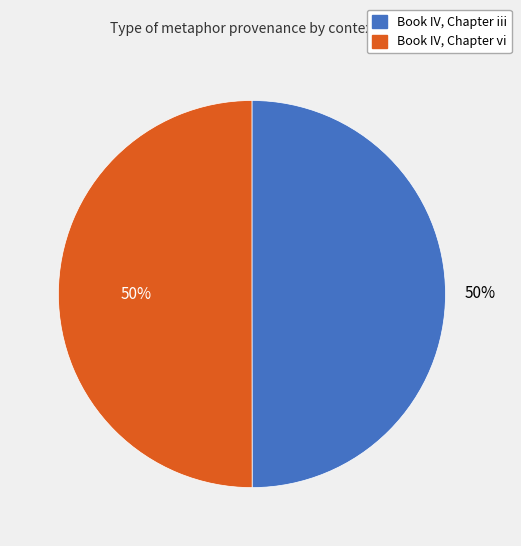

To the nearest percent, what portion does Book IV, Chapter vi represent?

50%